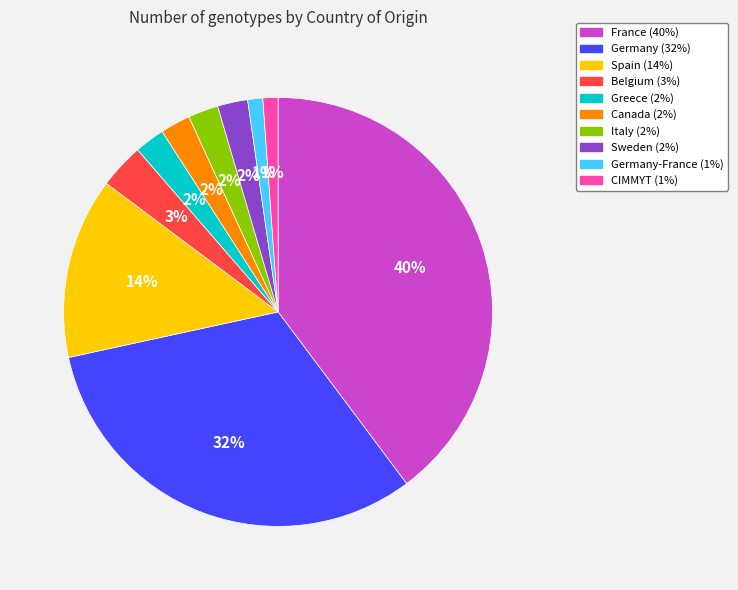

To the nearest percent, what is the average slice percentage?

10%